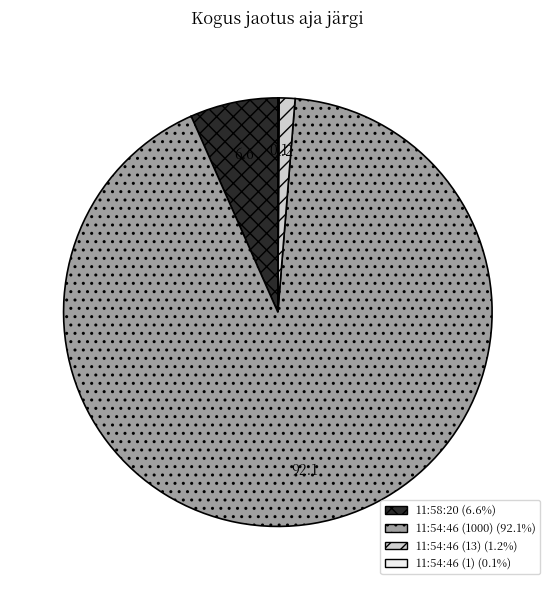

Is it true that 11:54:46 (1000) is 97% of the pie?

False